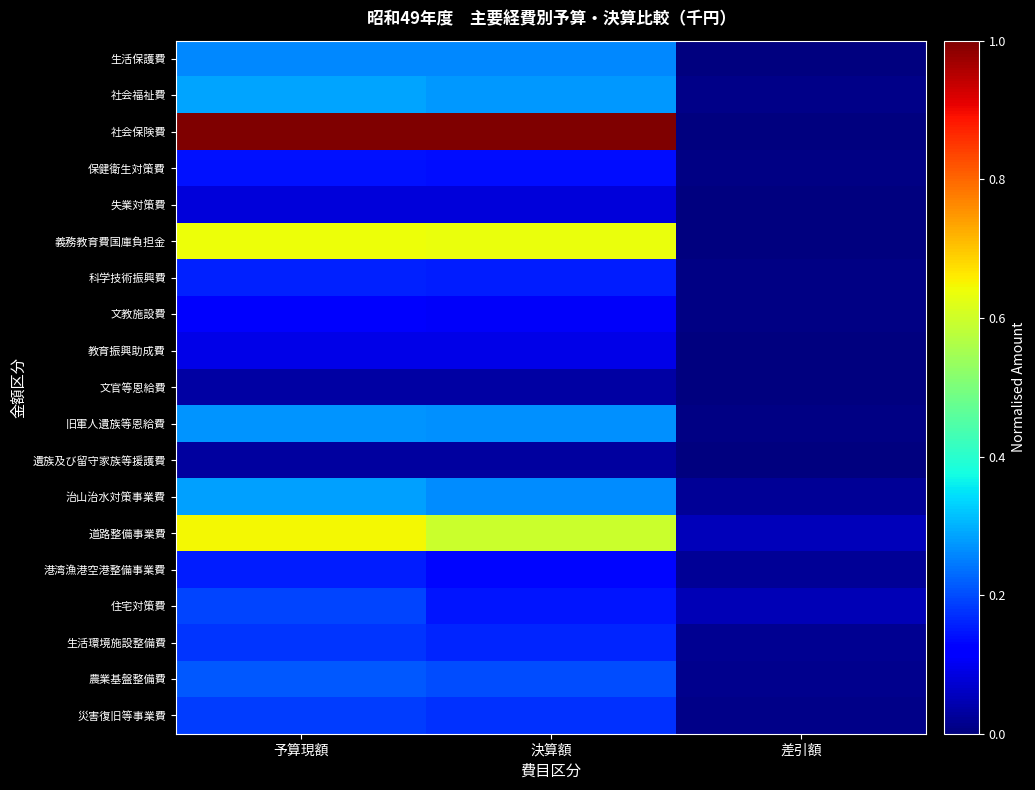

Between 決算額 and 差引額, which series saw the biggest shift?

社会保険費